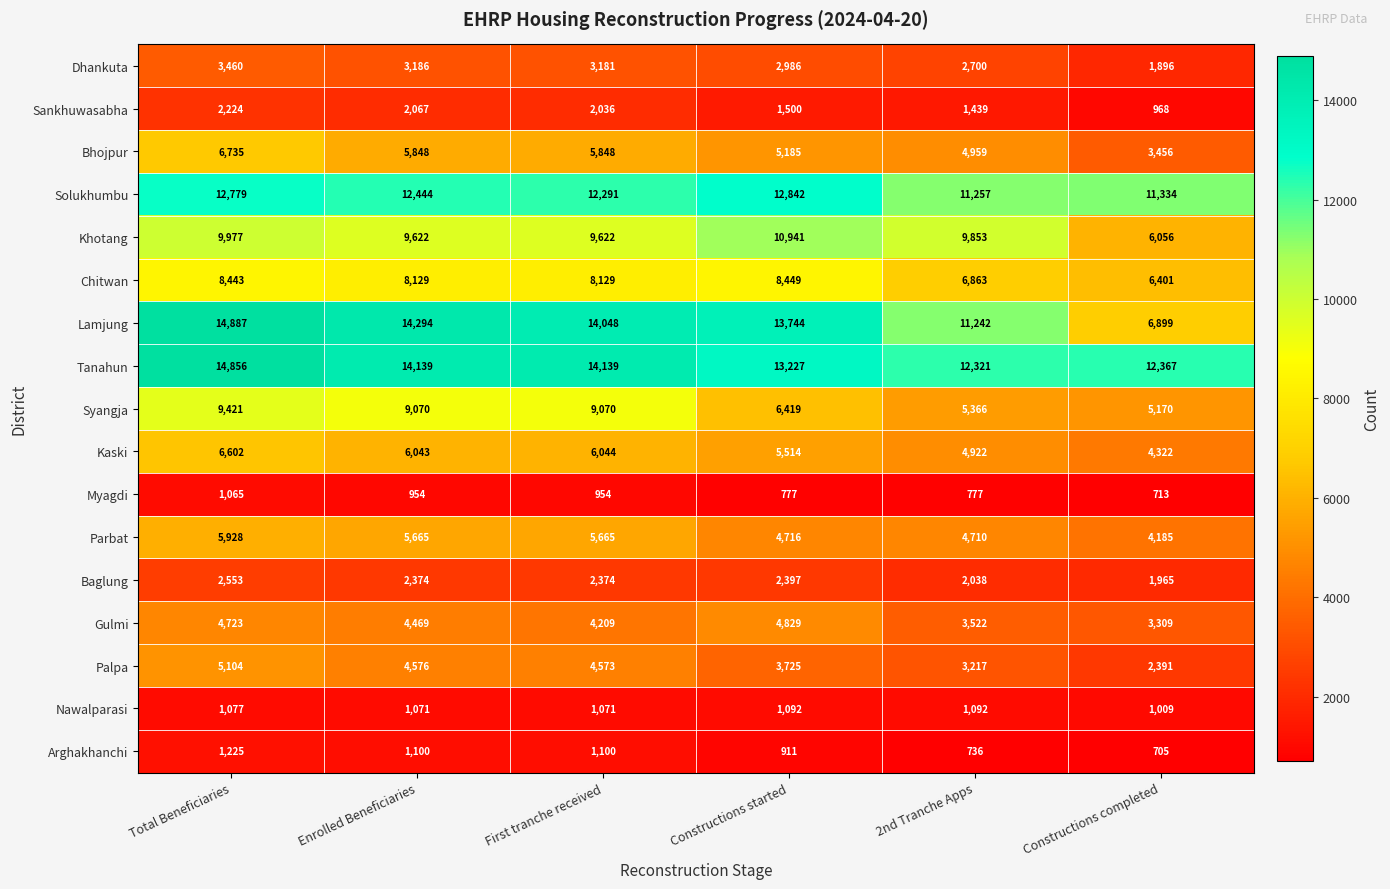

The value of Bhojpur at Constructions completed is 6189. True or false?

False